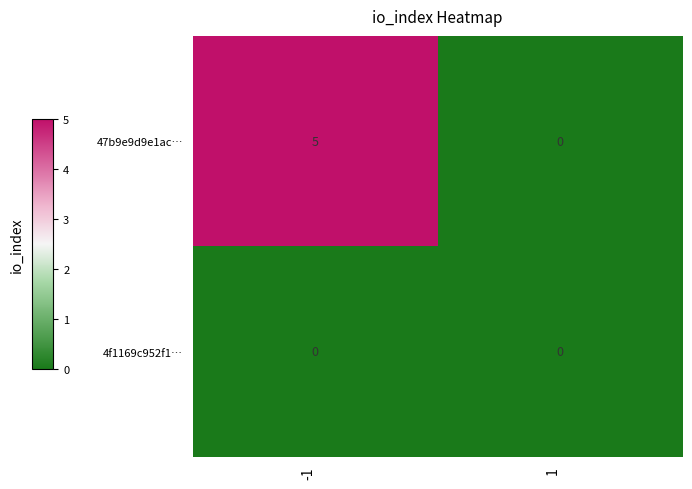

What is the difference between the highest and lowest values at -1?

5